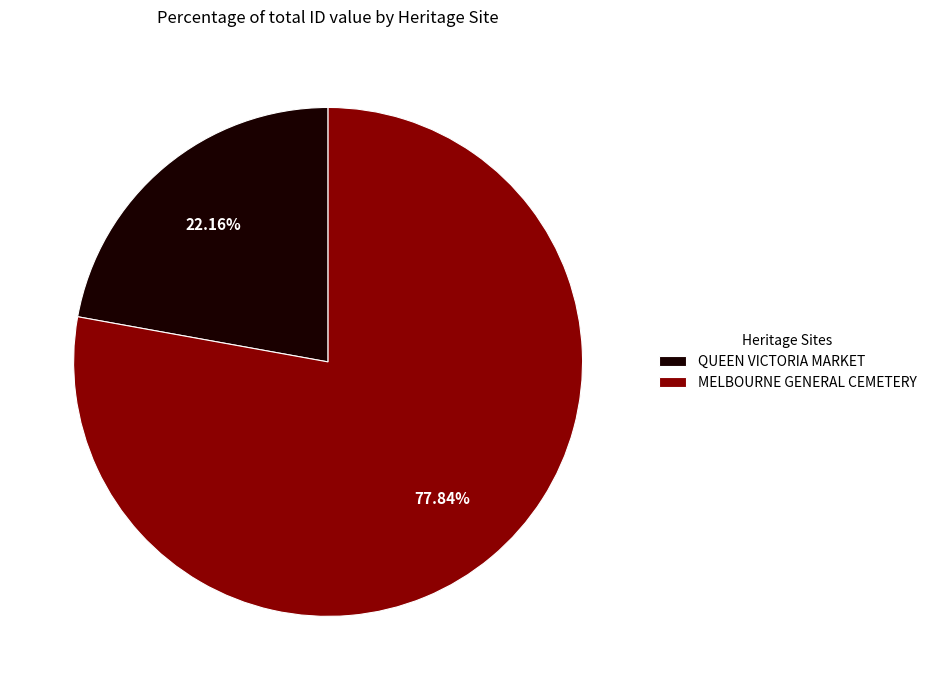

Count the number of slices in the pie.

2